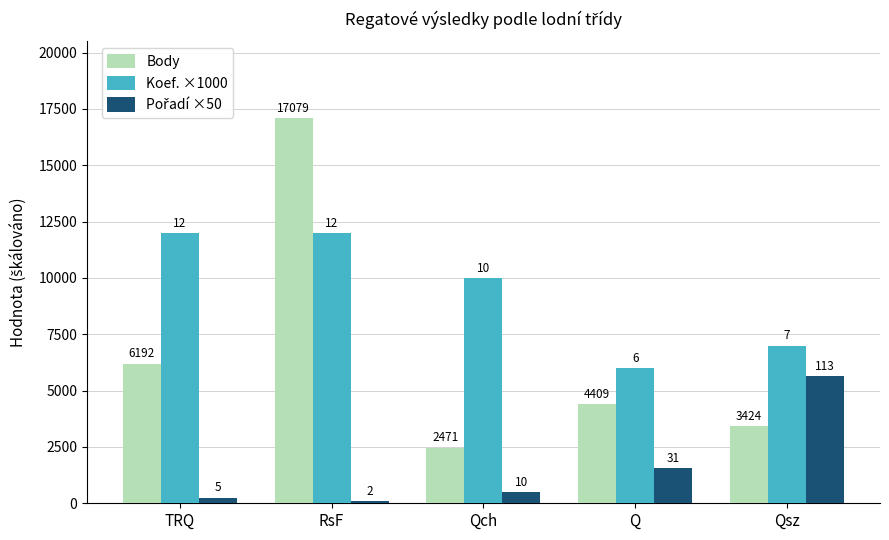

What value does the Pořadí ×50 series have at Qch, to the nearest 10?

500